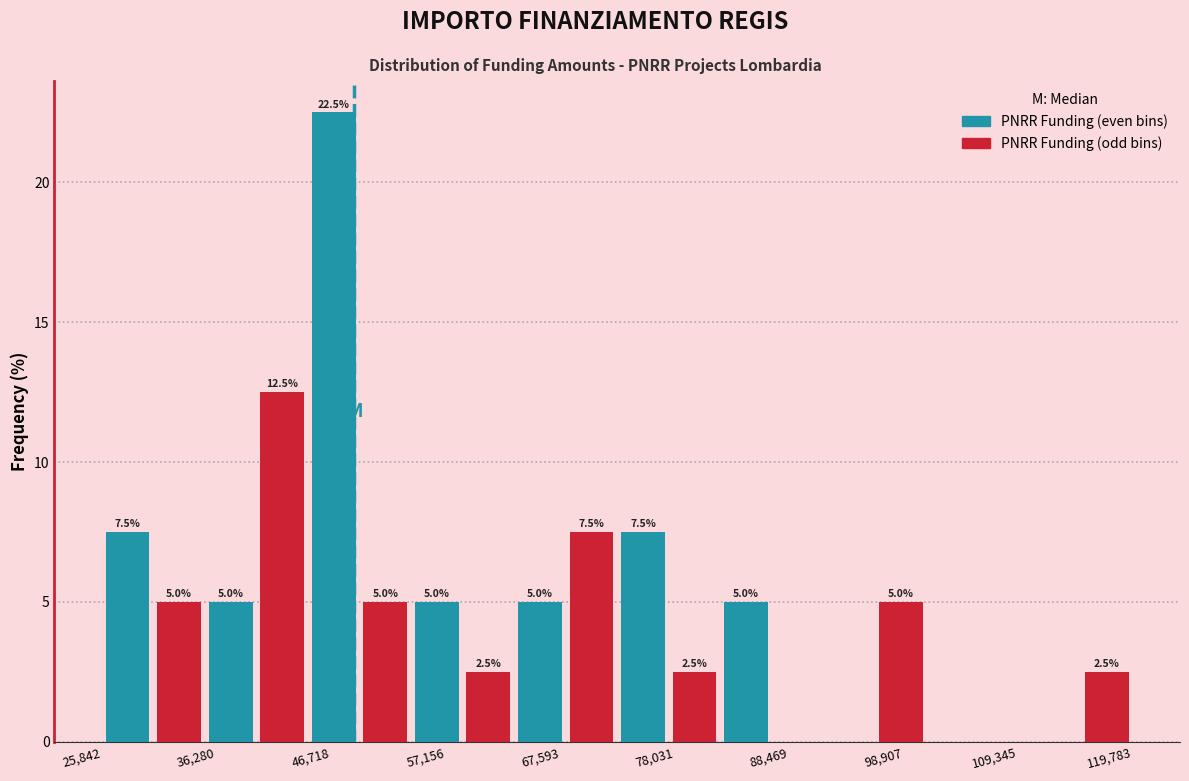

Read against the x-axis, roughly where is the centre of the tallest bar?

46000